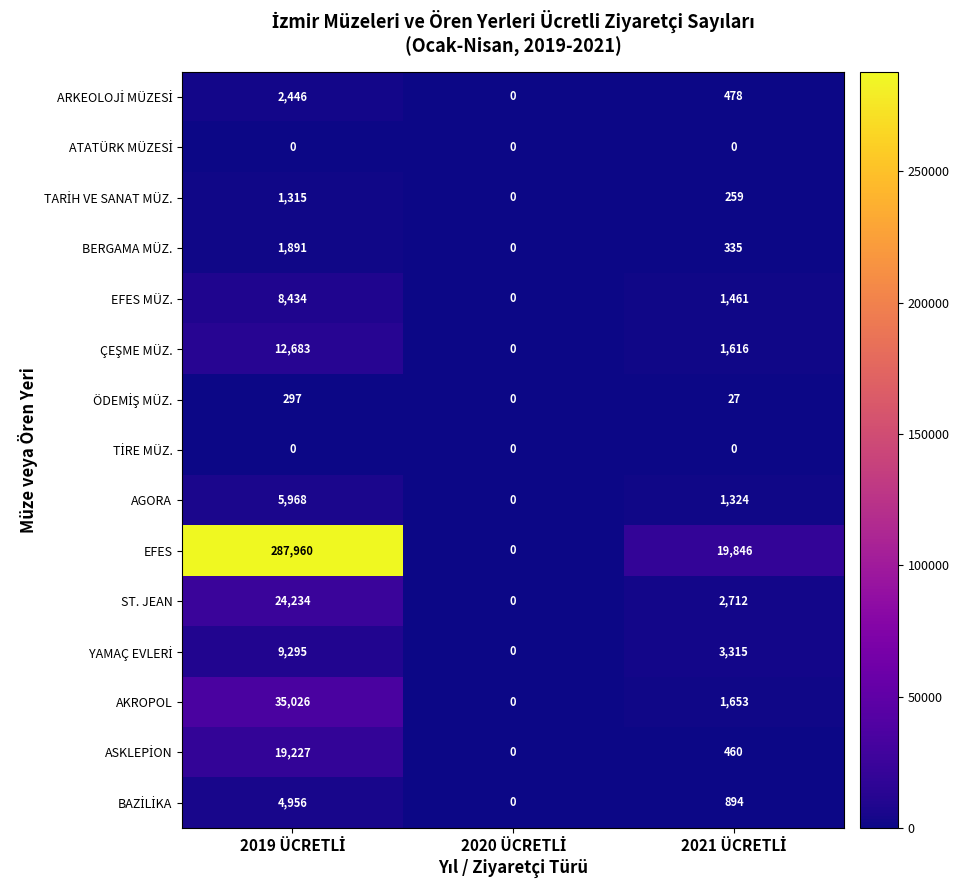

Which series has the largest total across all categories?

EFES